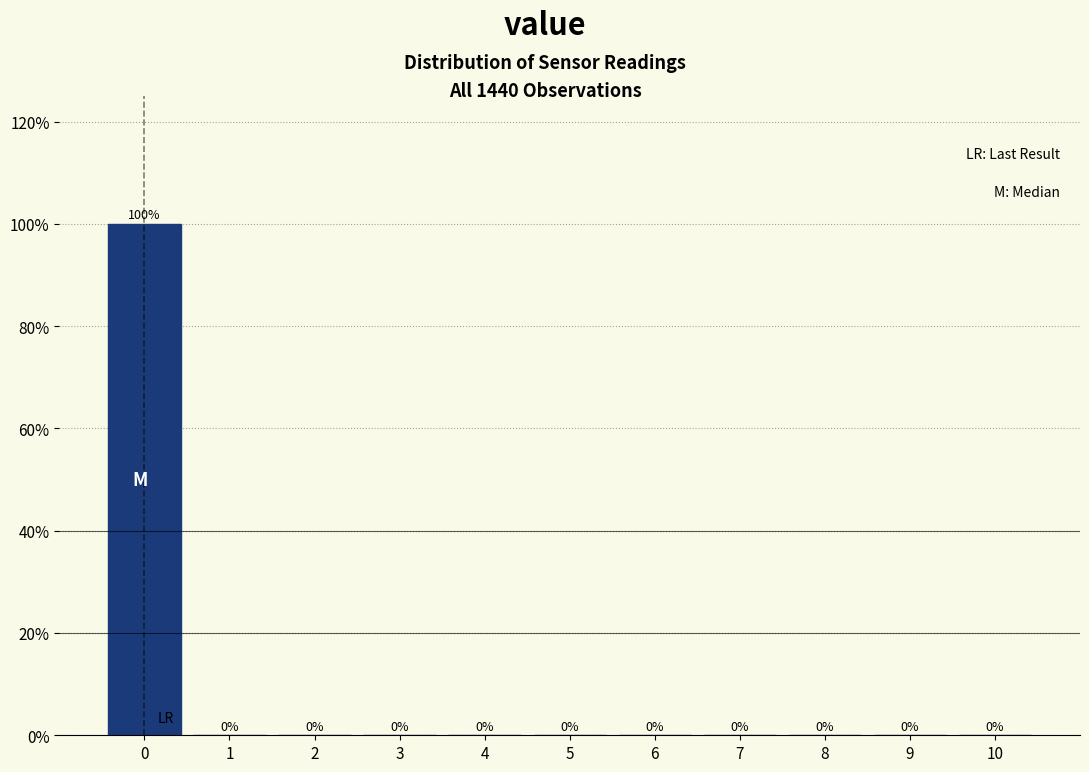

How tall is the bar that spans -0.5 to 0.5 on the x-axis?

100